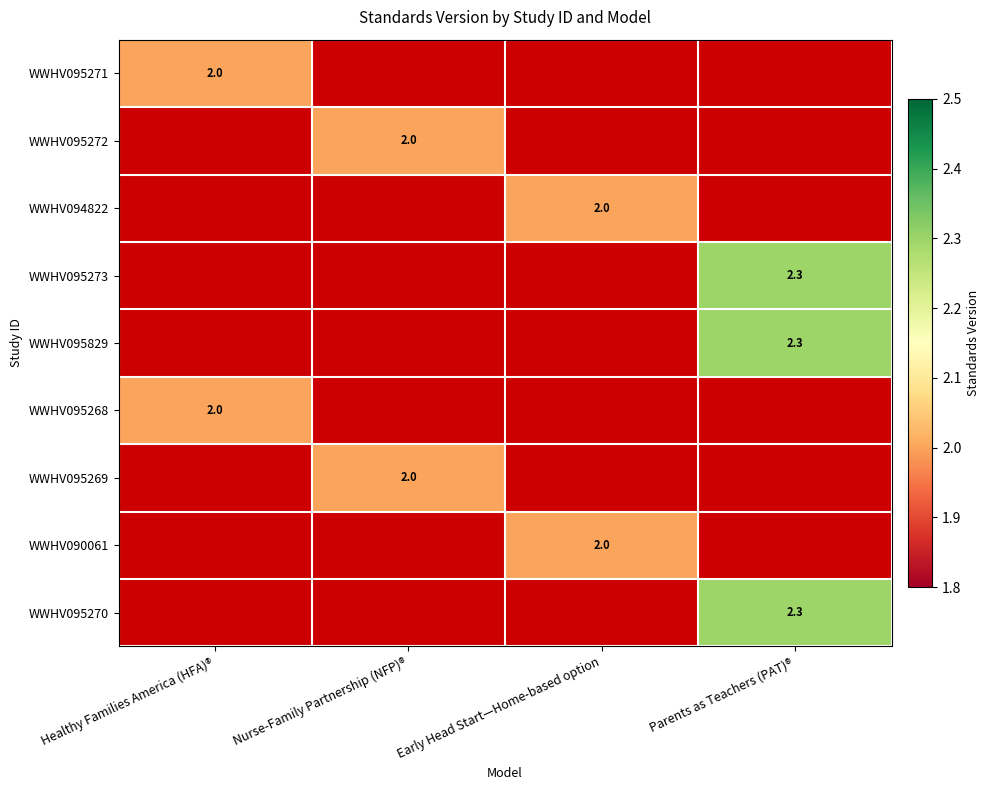

True or false: WWHV094822 has a value of 2.0 at Early Head Start—Home-based option.

True